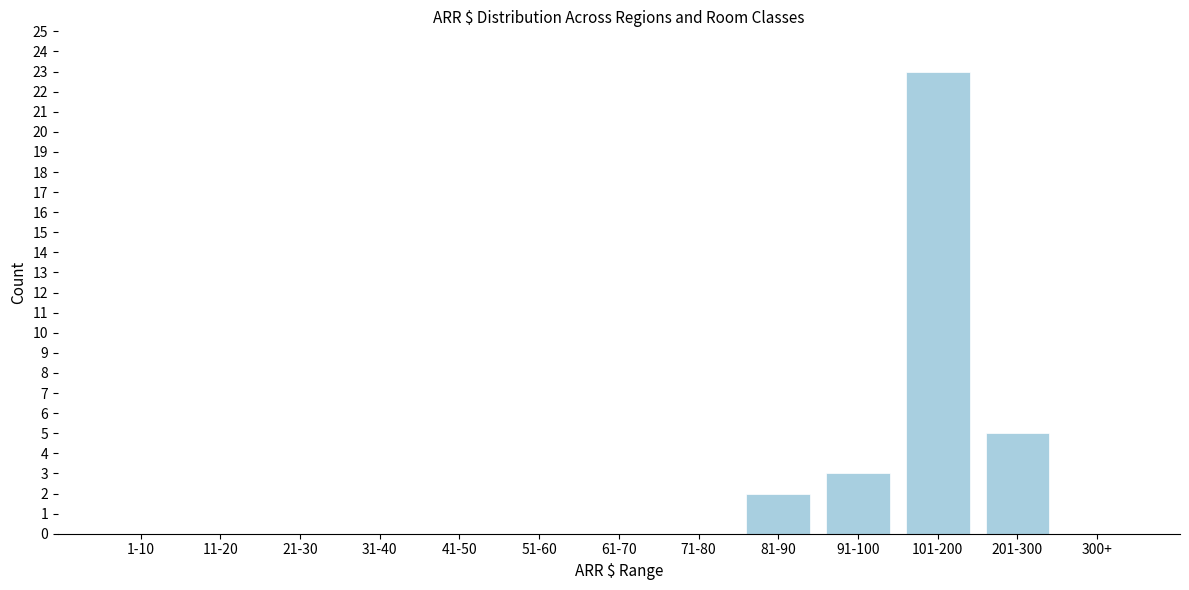

Reading right to left, list all the values displayed in this chart.

300+=0	201-300=5	101-200=23	91-100=3	81-90=2	71-80=0	61-70=0	51-60=0	41-50=0	31-40=0	21-30=0	11-20=0	1-10=0